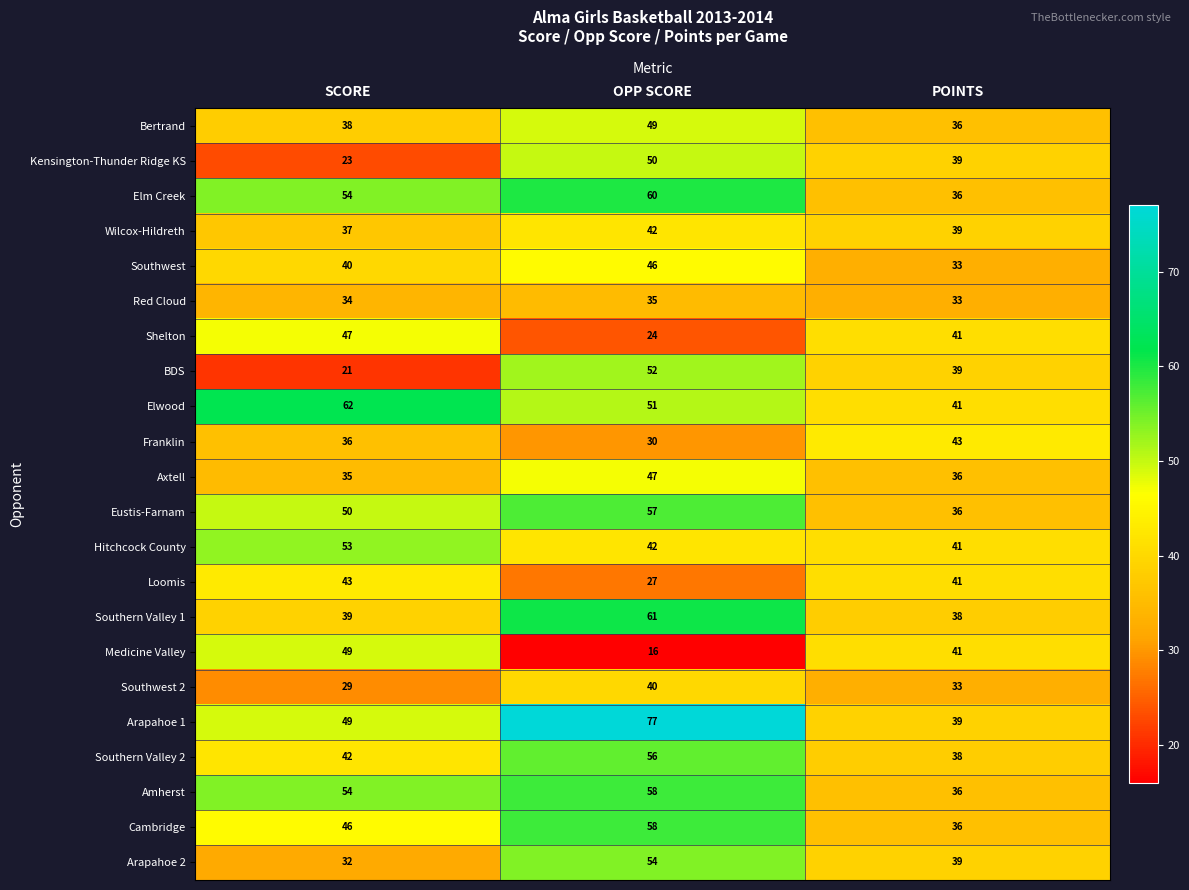

What is the difference between the maximum and minimum values in the Southwest 2 series?

11